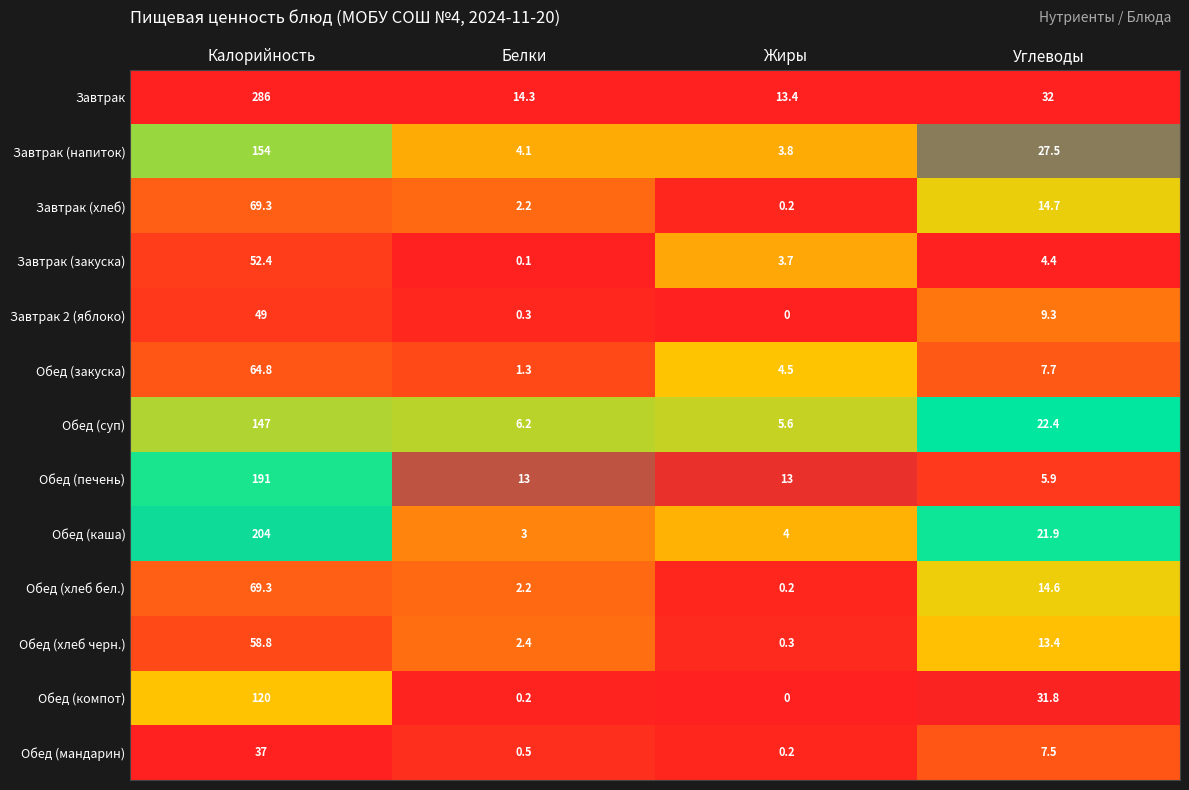

How many series are shown in this chart?

13